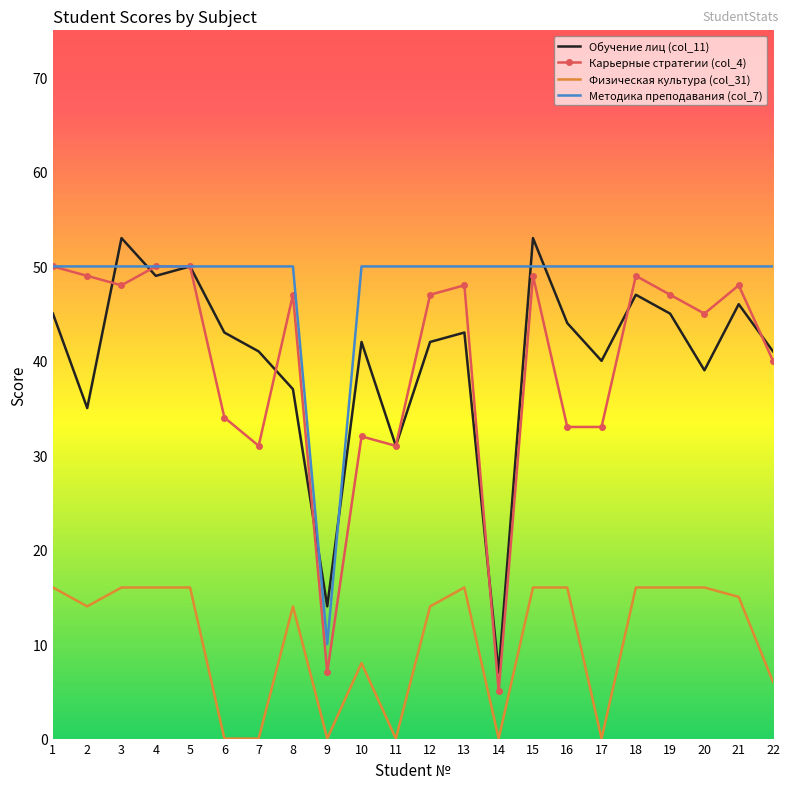

Which series has the largest total across all categories?

Методика преподавания (col_7)